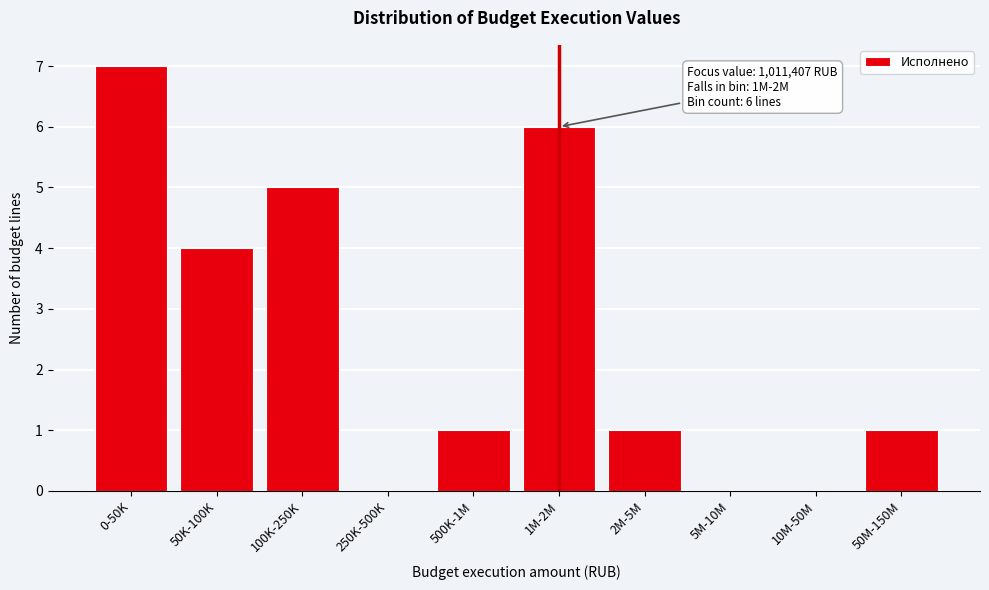

Reading left to right, list all the values displayed in this chart.

0-50K=7	50K-100K=4	100K-250K=5	250K-500K=0	500K-1M=1	1M-2M=6	2M-5M=1	5M-10M=0	10M-50M=0	50M-150M=1